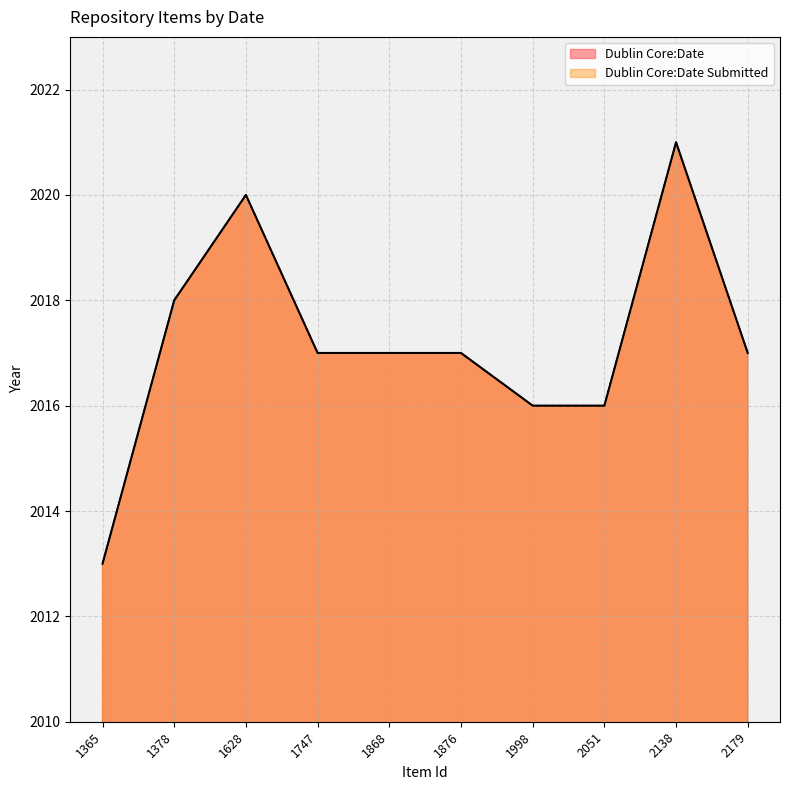

What is the value of the Dublin Core:Date point at the 8th from the left?

2016